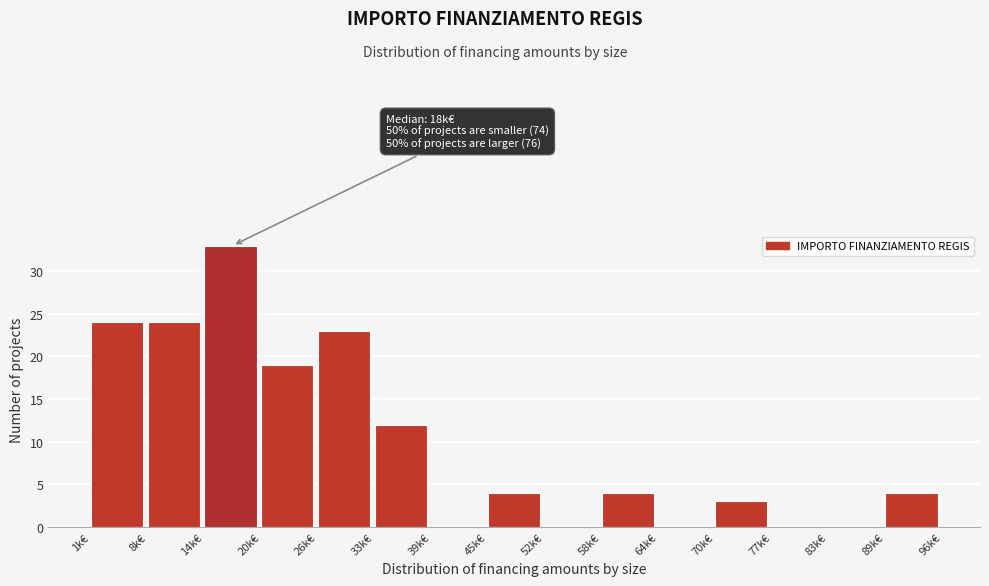

Reading right to left, transcribe all the data shown in this chart.

89k€=4	83k€=0	77k€=0	70k€=3	64k€=0	58k€=4	52k€=0	45k€=4	39k€=0	33k€=12	26k€=23	20k€=19	14k€=33	8k€=24	1k€=24